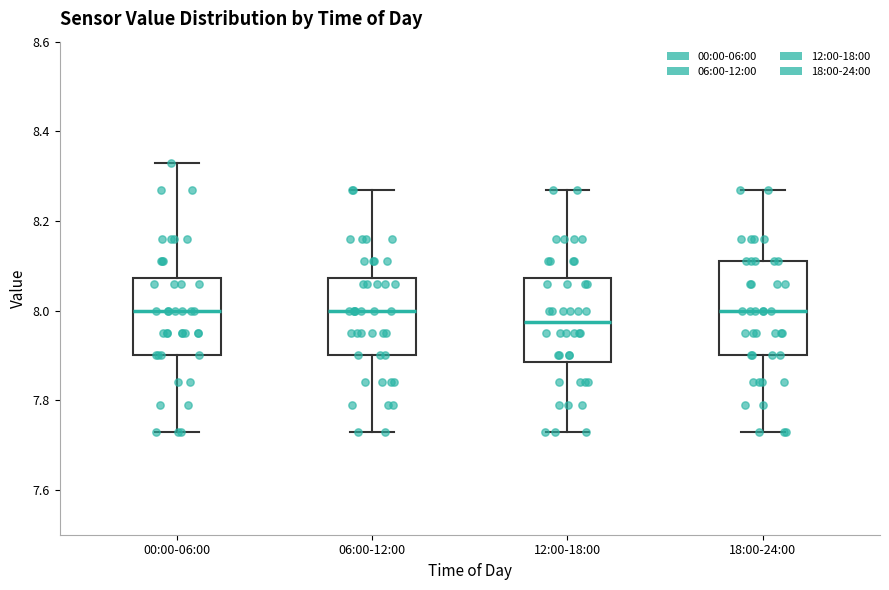

Reading left to right, read every box against the y-axis: the position of its median line, the range the box covers, and the ends of its whiskers. The values are not printed on the chart, so give them approximately, as read against the axis.

00:00-06:00: median 8.00, box 7.90 to 8.08, whiskers 7.74 to 8.34
06:00-12:00: median 8.00, box 7.90 to 8.08, whiskers 7.74 to 8.28
12:00-18:00: median 7.98, box 7.88 to 8.08, whiskers 7.74 to 8.28
18:00-24:00: median 8.00, box 7.90 to 8.12, whiskers 7.74 to 8.28